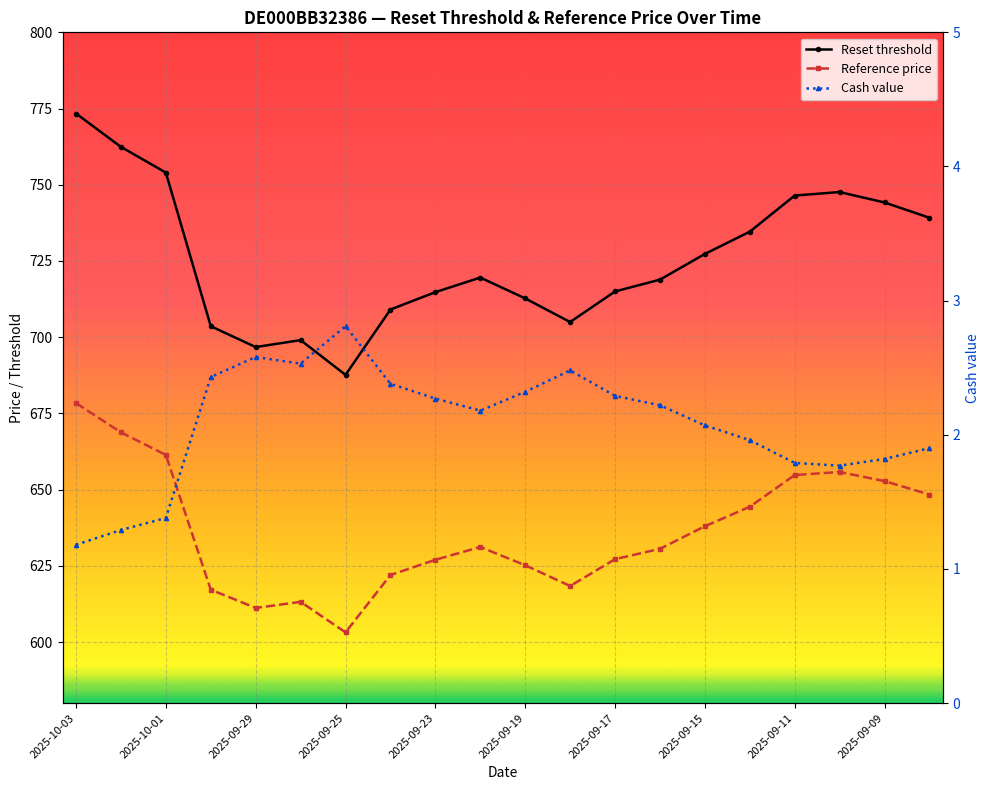

Which series has the largest total across all categories?

Reset threshold